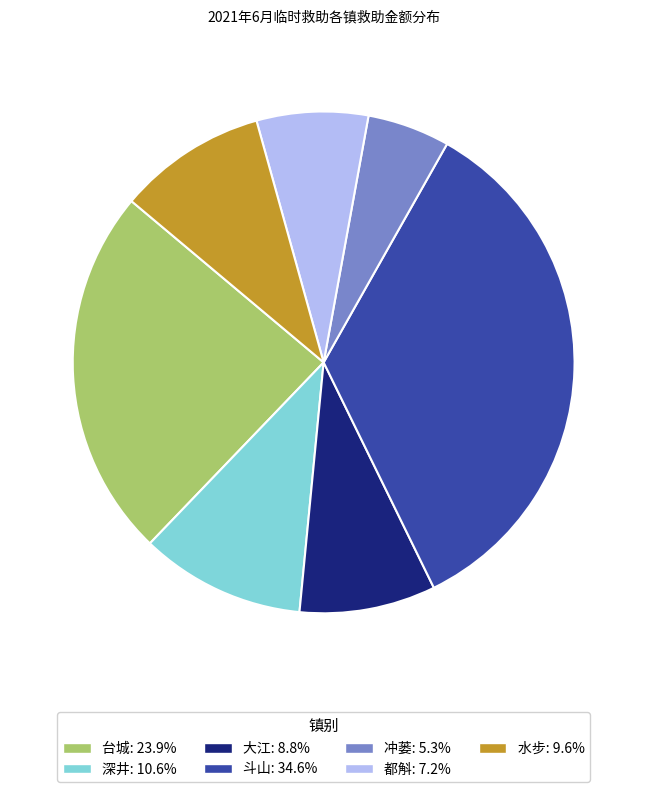

Does any single category account for the majority?

No